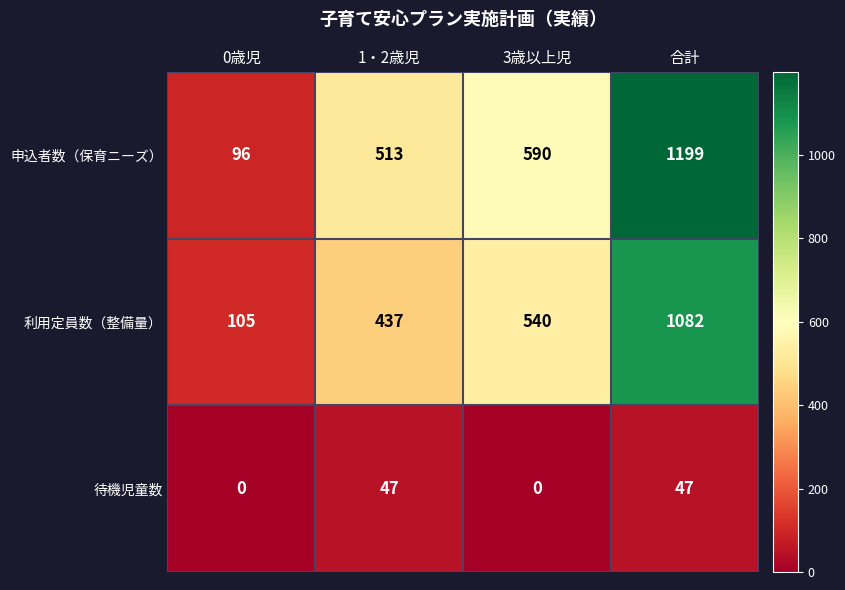

Reading left to right, what are all the values shown in this chart?

申込者数（保育ニーズ）: 0歳児=96	1・2歳児=513	3歳以上児=590	合計=1199
利用定員数（整備量）: 0歳児=105	1・2歳児=437	3歳以上児=540	合計=1082
待機児童数: 0歳児=0	1・2歳児=47	3歳以上児=0	合計=47